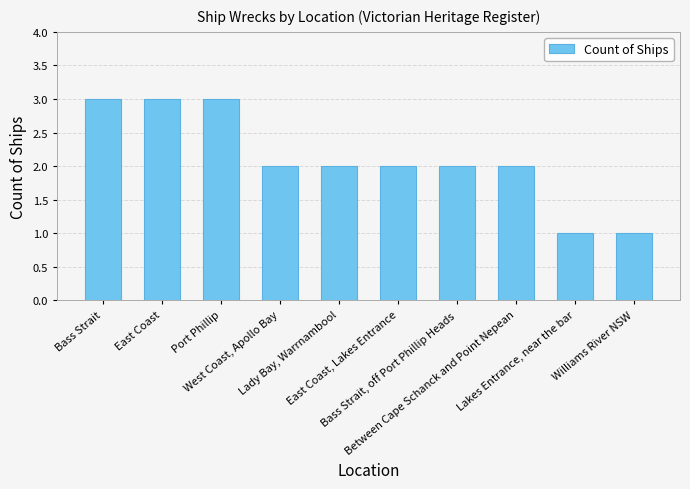

Reading left to right, extract all data points from this chart.

Bass Strait=3	East Coast=3	Port Phillip=3	West Coast, Apollo Bay=2	Lady Bay, Warrnambool=2	East Coast, Lakes Entrance=2	Bass Strait, off Port Phillip Heads=2	Between Cape Schanck and Point Nepean=2	Lakes Entrance, near the bar=1	Williams River NSW=1